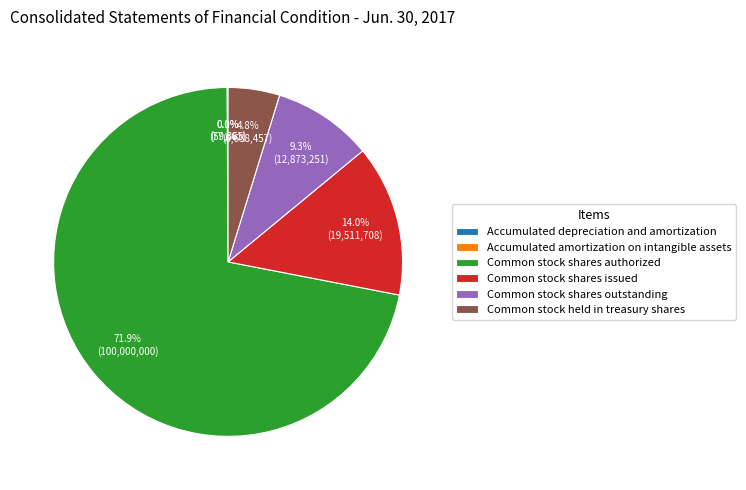

Does Common stock held in treasury shares represent more than half of the total?

No